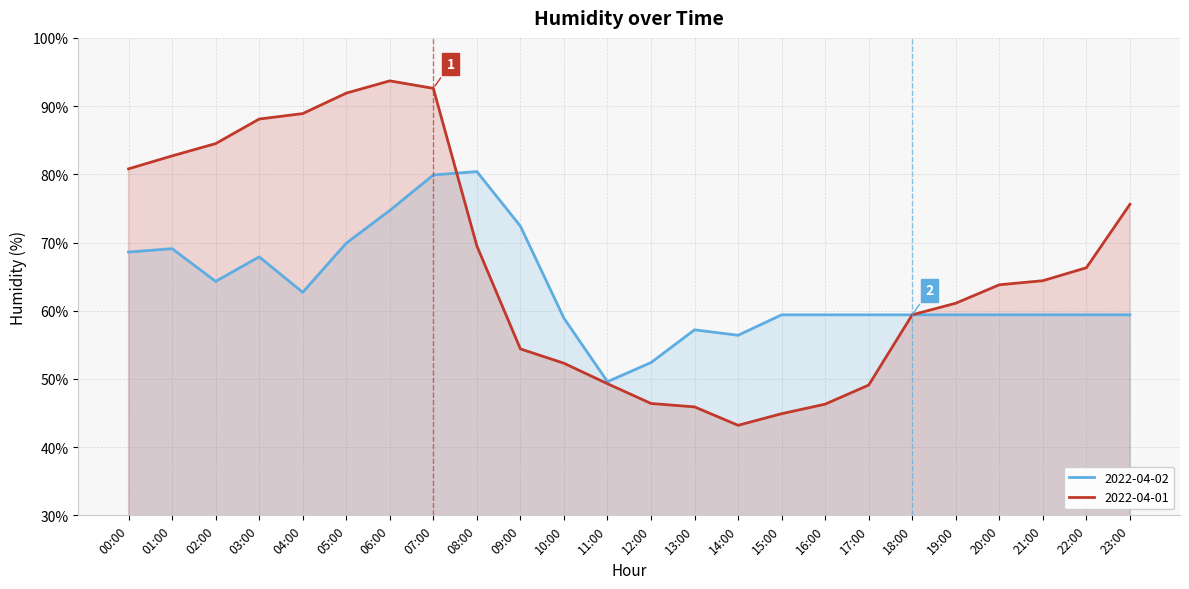

Where does the 2022-04-02 series first go above 59?

00:00